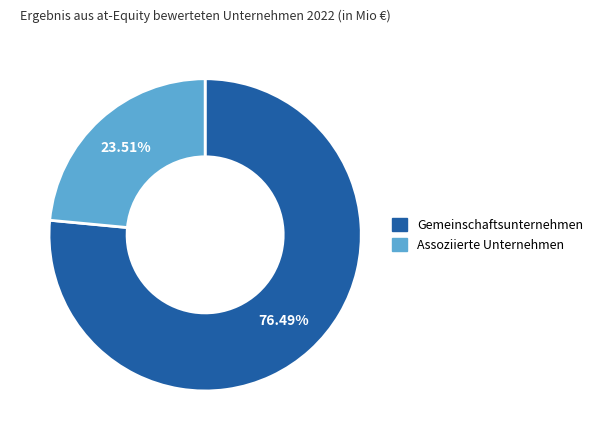

True or false: Assoziierte Unternehmen accounts for 32% of the total.

False